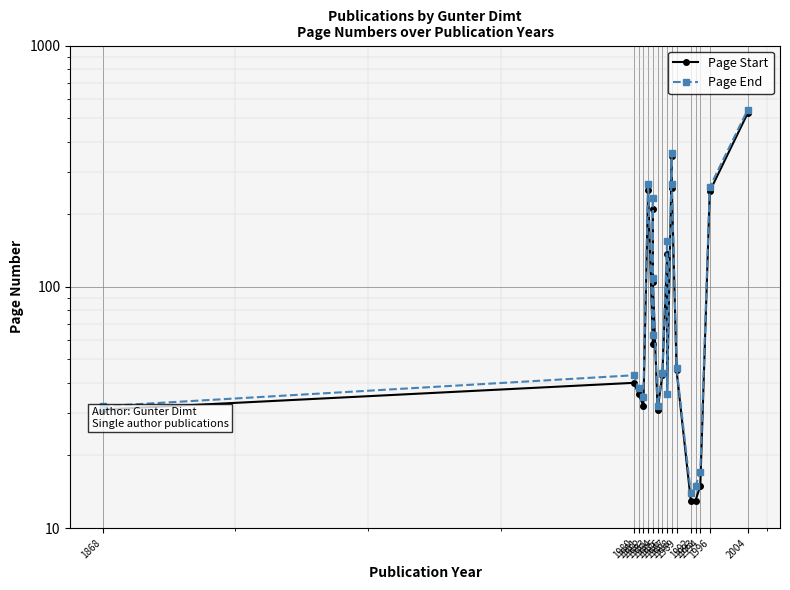

What is the spread (max minus min) of values at 2004?

17